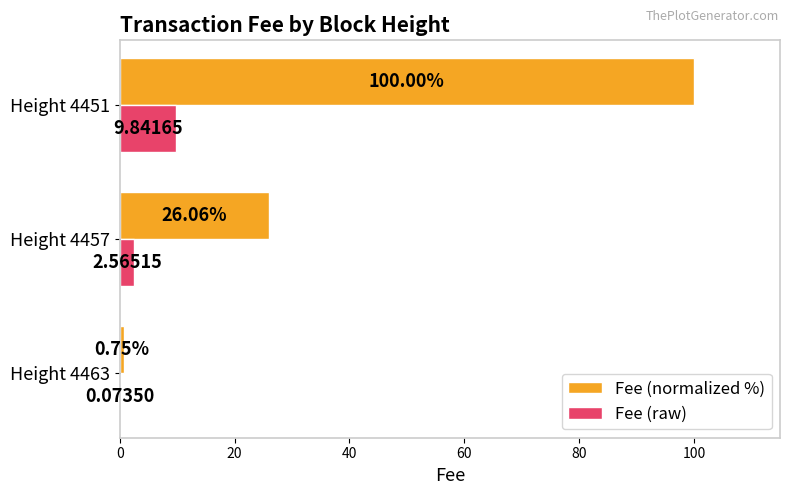

Between Height 4463 and Height 4451, which series saw the biggest shift?

Fee (normalized %)